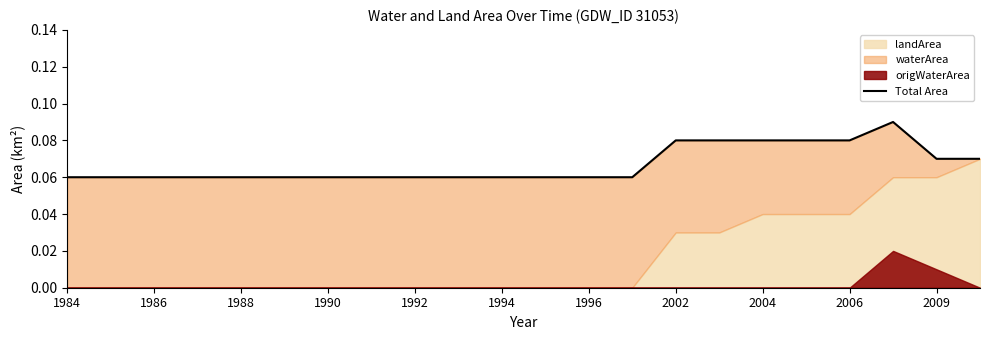

What is the approximate value at 2002?

0.1